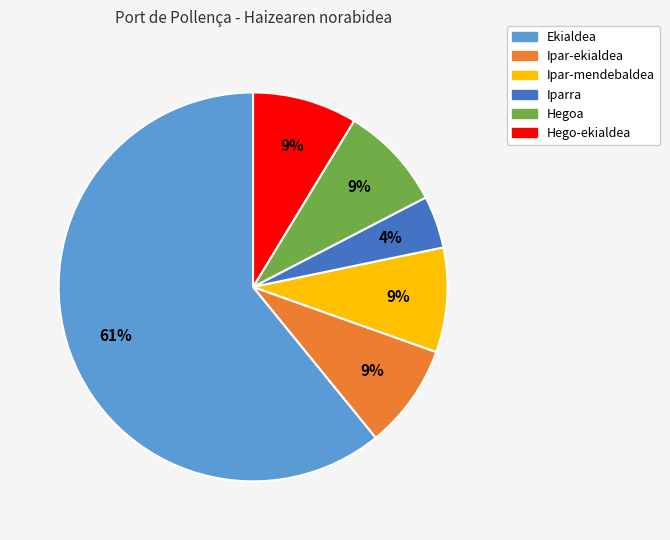

To the nearest percent, what is the average slice percentage?

17%